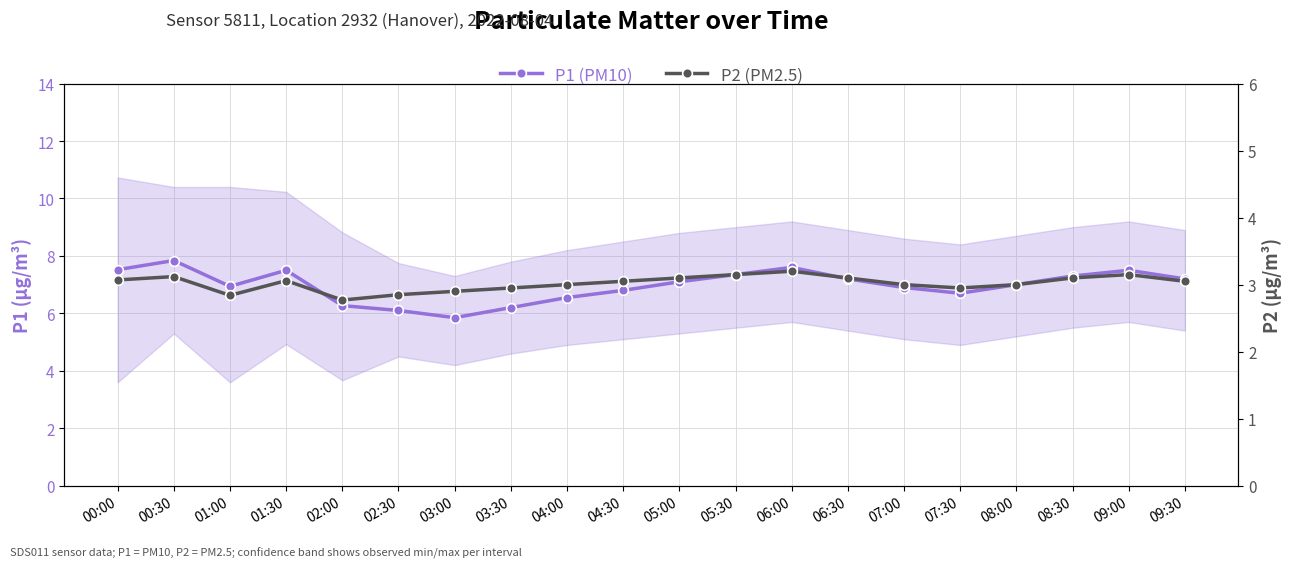

What is the maximum value shown in the chart?

7.8